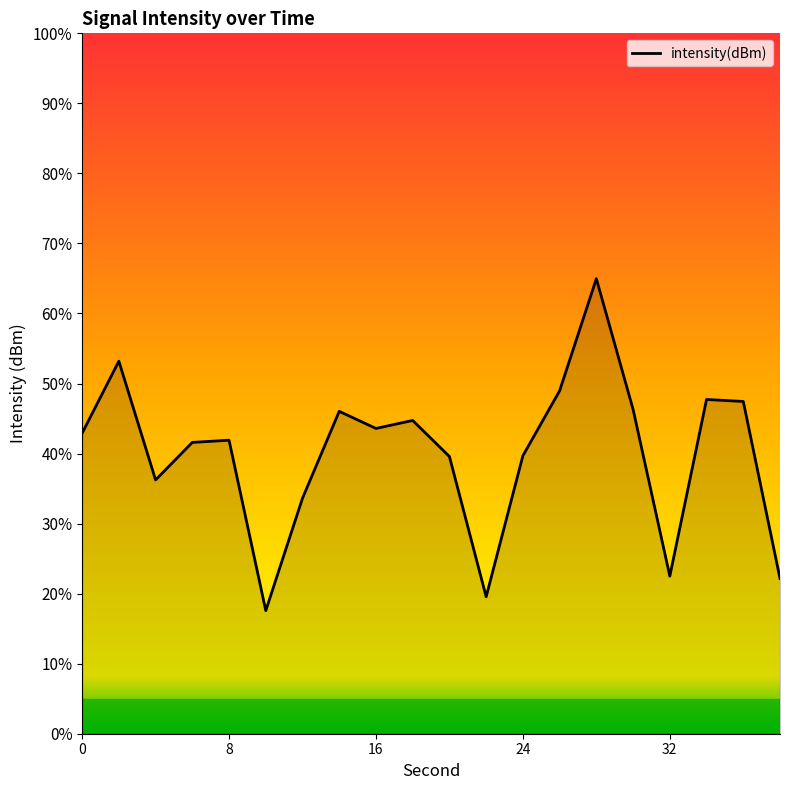

What is the greatest value displayed?

65.0